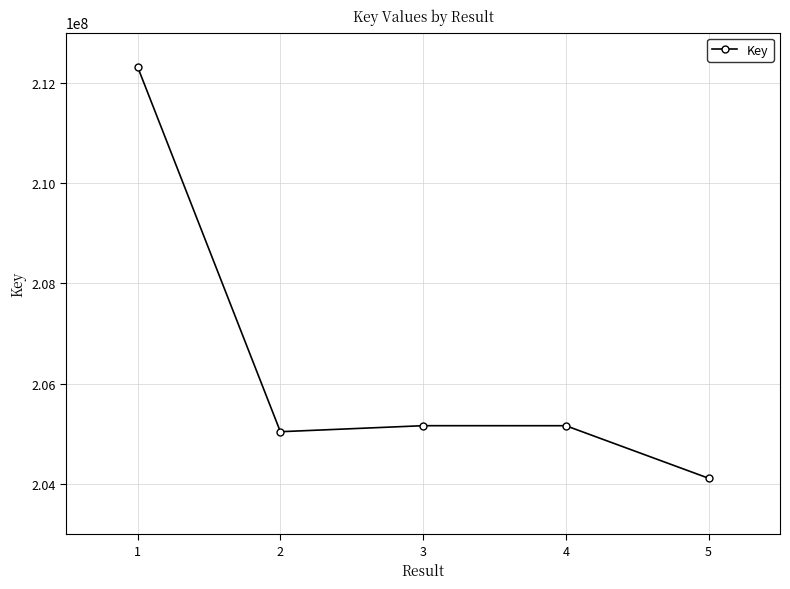

How many points are lower than both their immediate neighbors (excluding endpoints)?

1